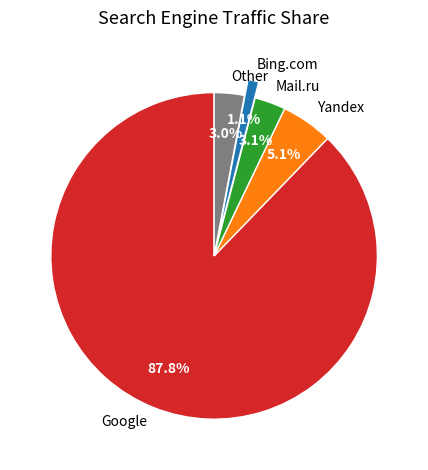

Count the number of slices in the pie.

5